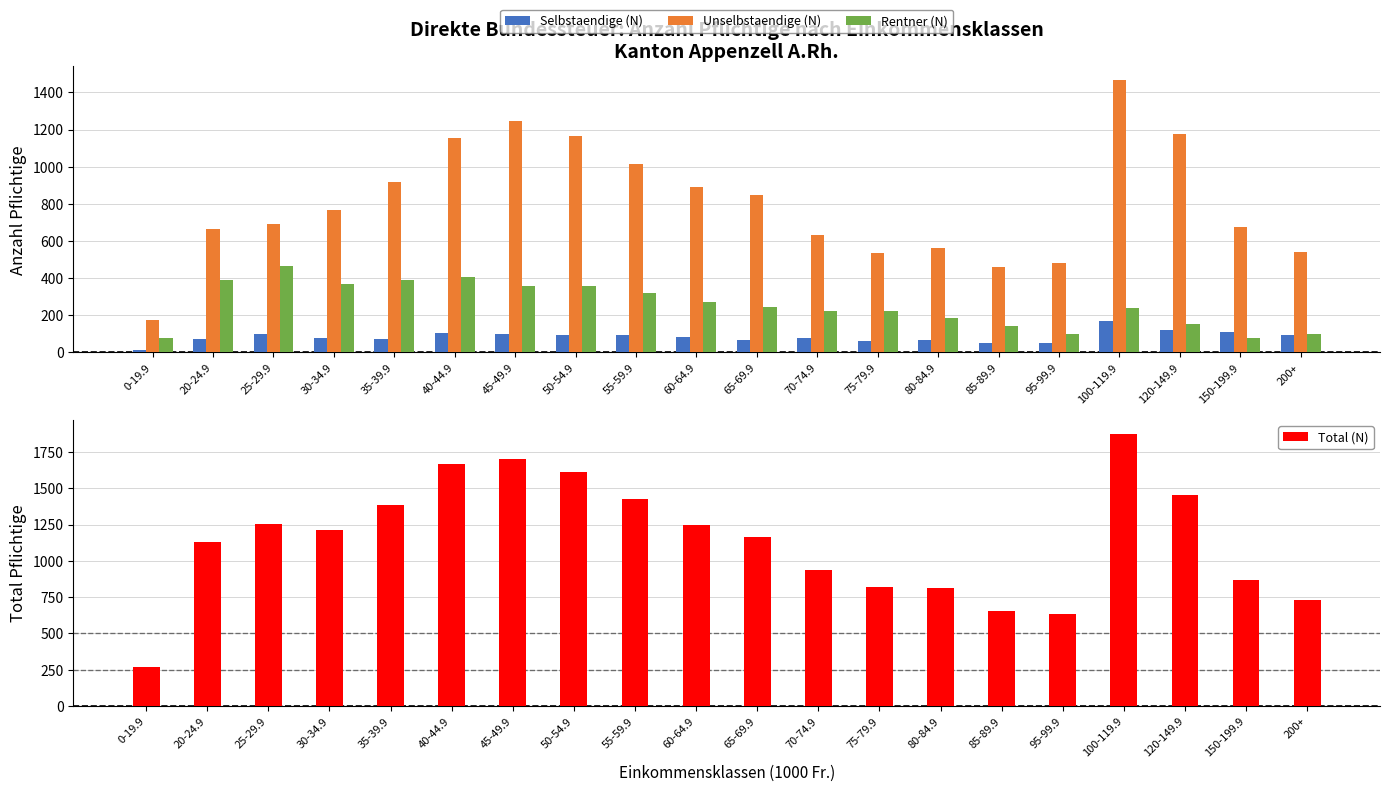

How many data points does each series have?

20